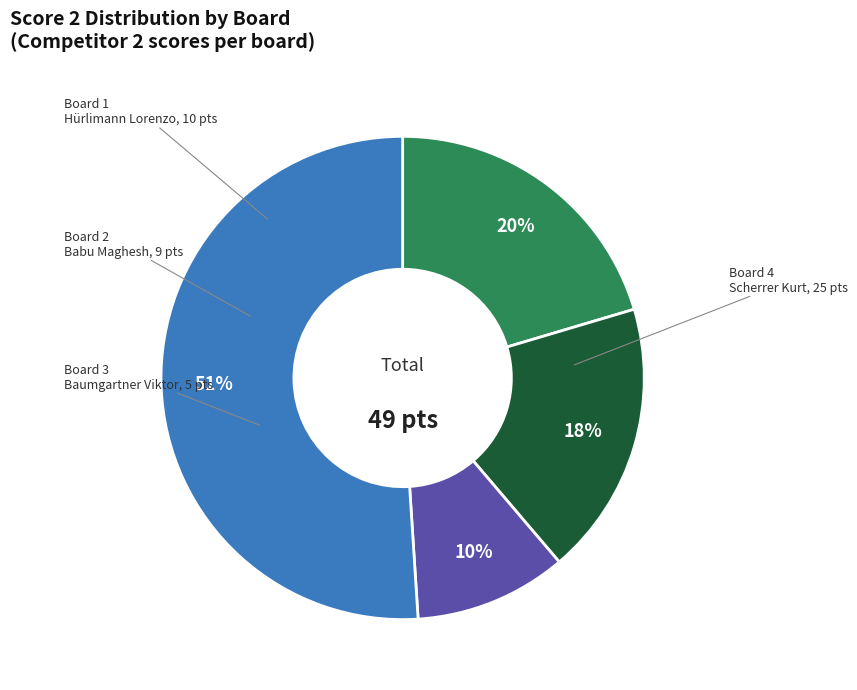

How many slices are in this pie chart?

4